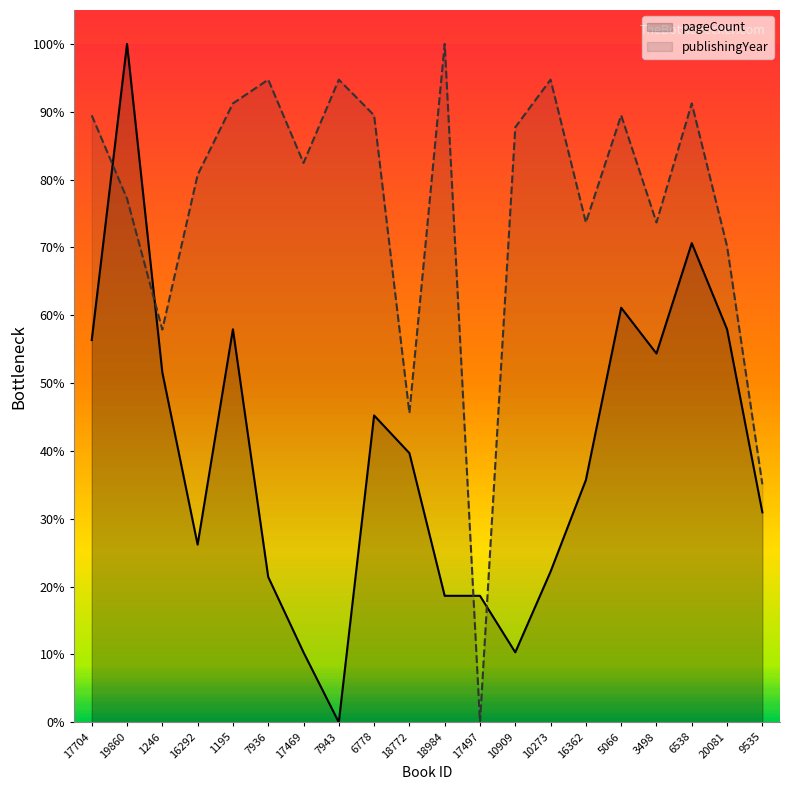

Is it true that publishingYear equals 0.7 at 16362?

True